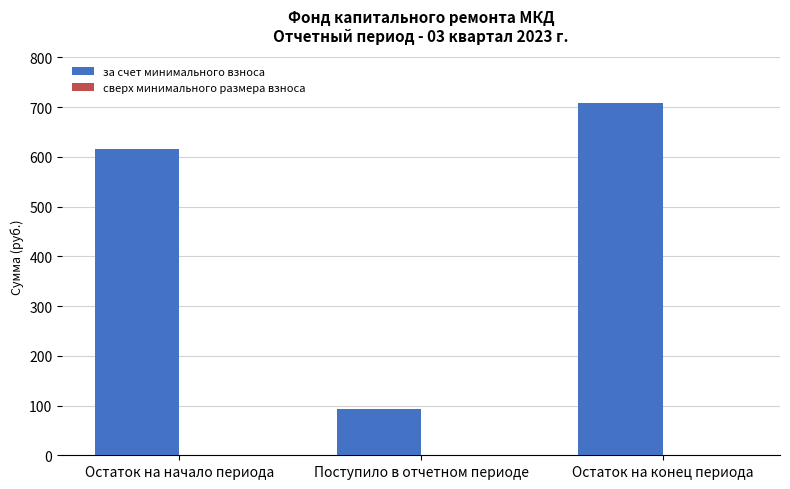

Count the number of data series in this chart.

1